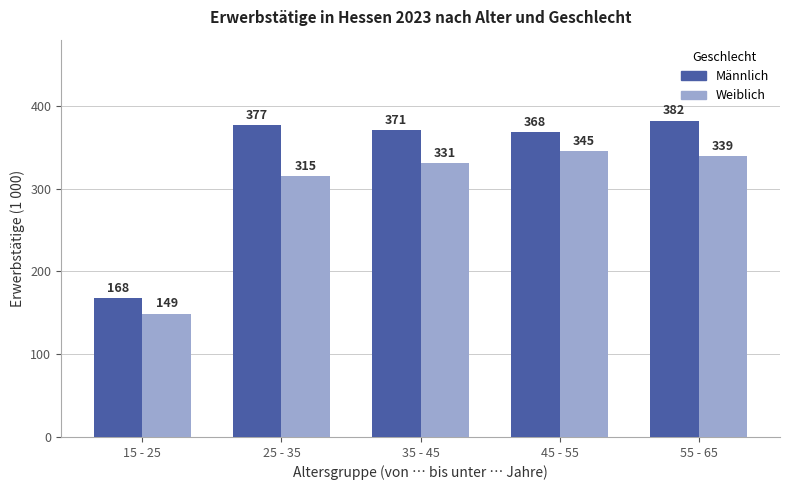

What is the difference between the maximum and minimum values in the Weiblich series?

196